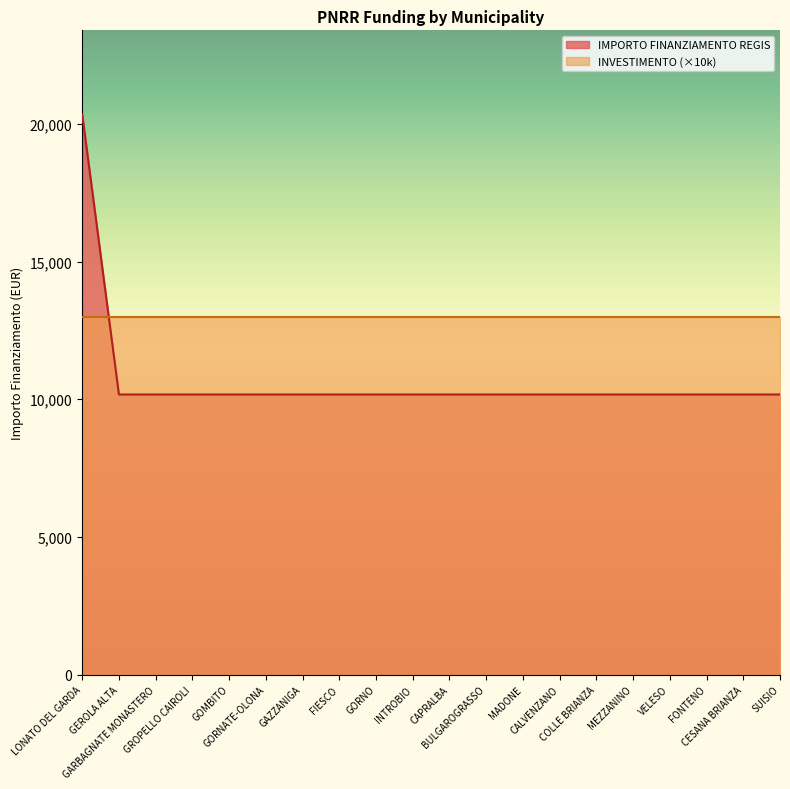

True or false: there are more than 1 points higher than both neighbors.

False